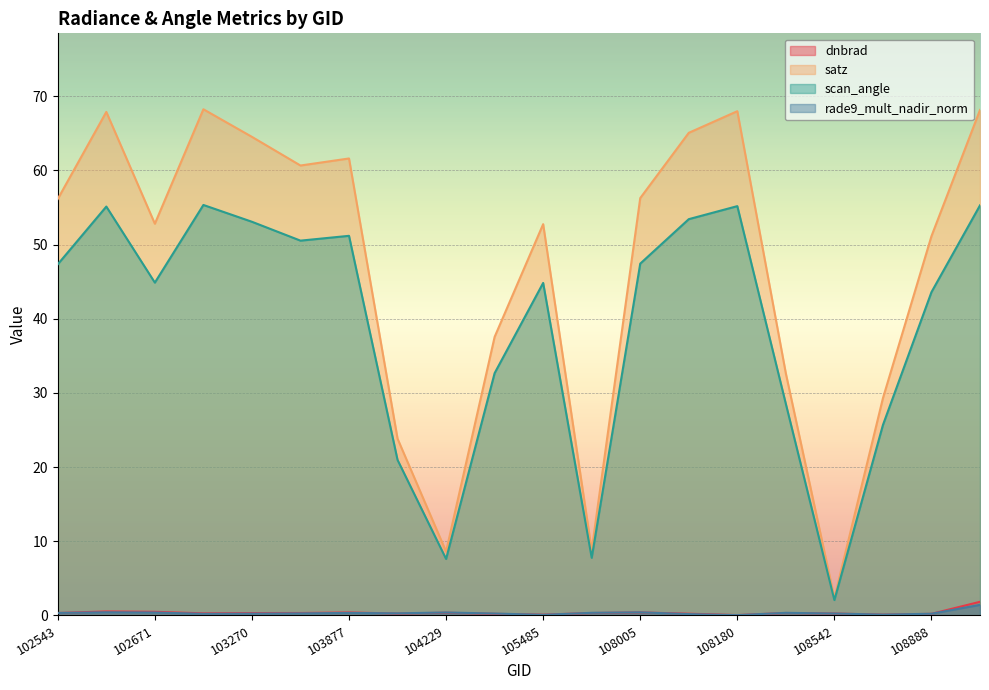

In scan_angle, how many points are higher than both neighbors (excluding endpoints)?

5